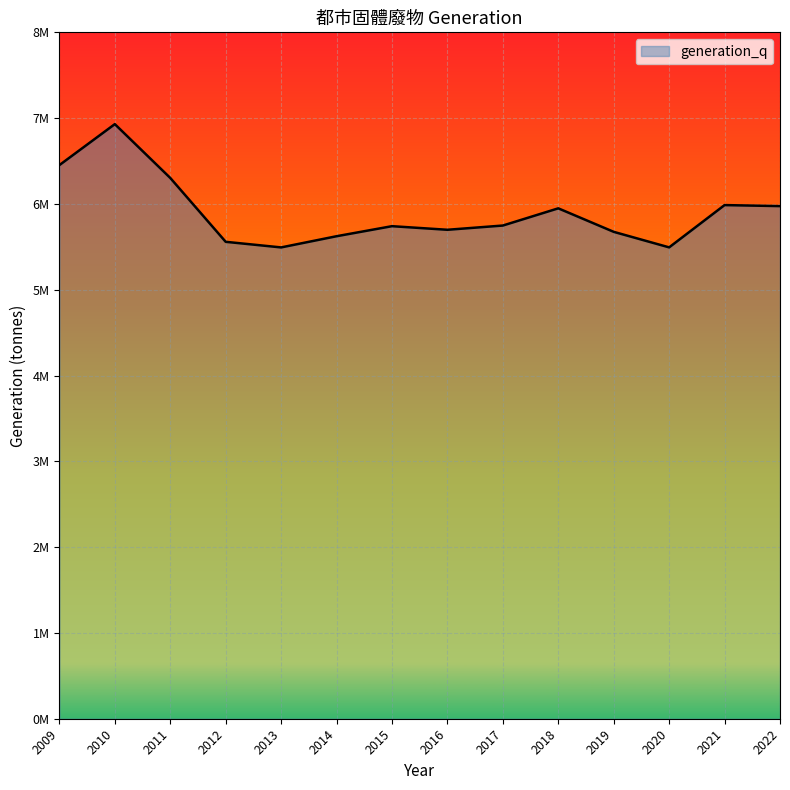

Between 2020 and 2017, which is larger?

2017